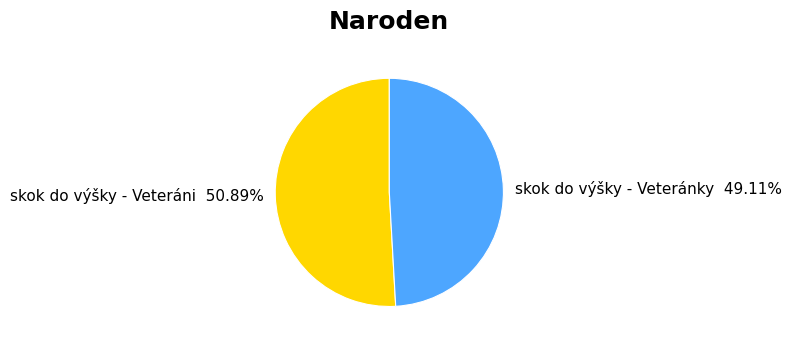

How many slices are in this pie chart?

2